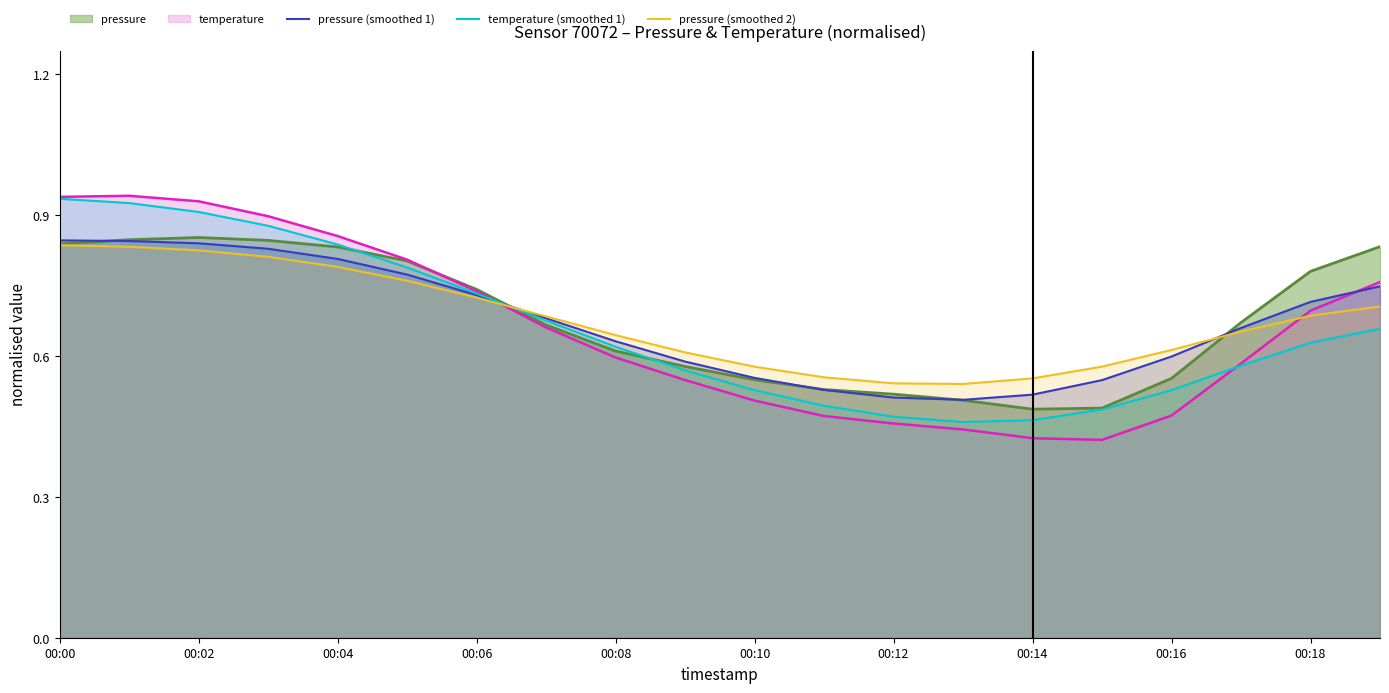

Is it true that temperature equals 0.7 at 00:10?

False